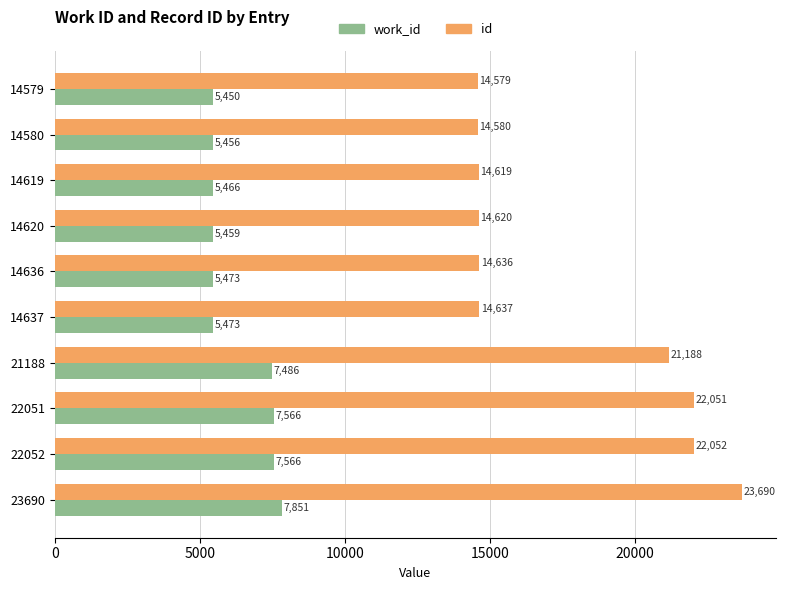

What are all the series names shown in the legend?

work_id, id